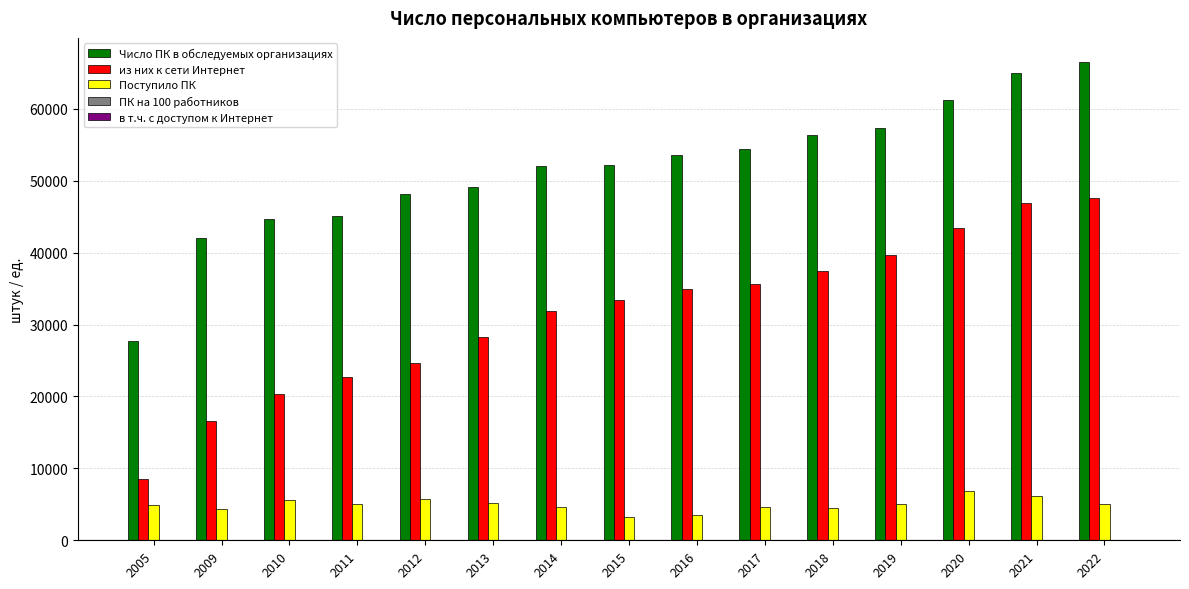

Where does the Поступило ПК series first go above 4993?

2010